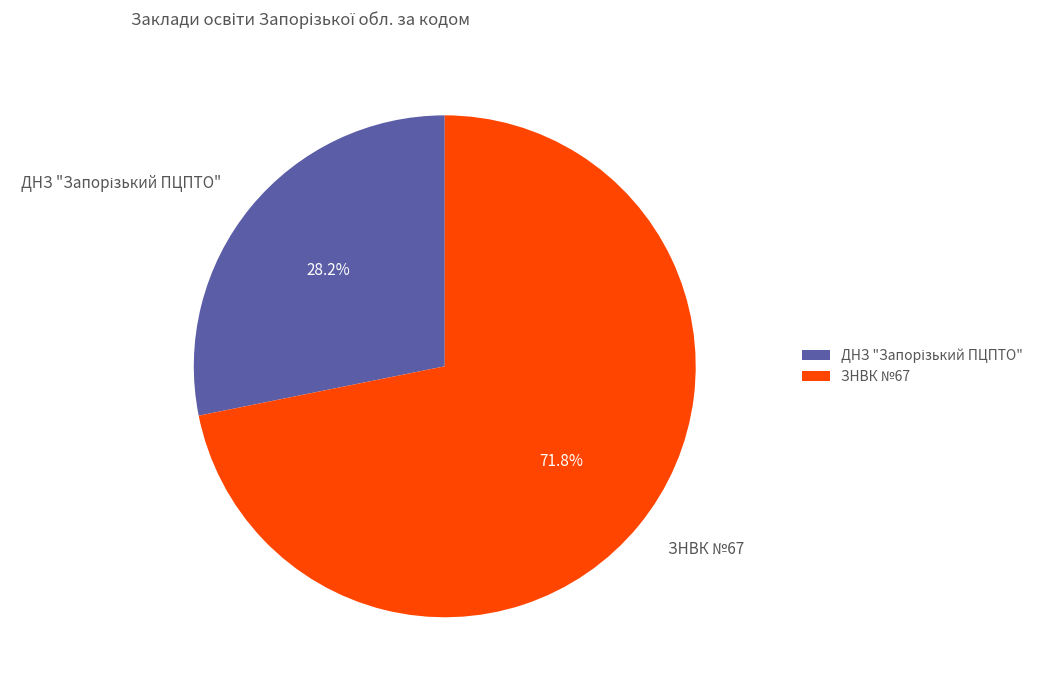

Which slice is the largest?

ЗНВК №67